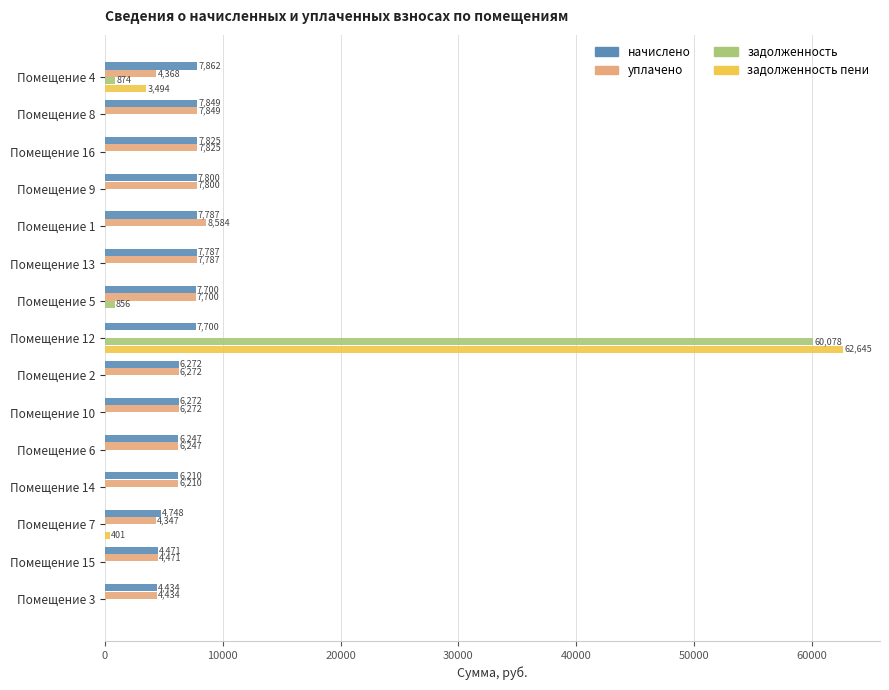

How many categories are shown in the chart?

15